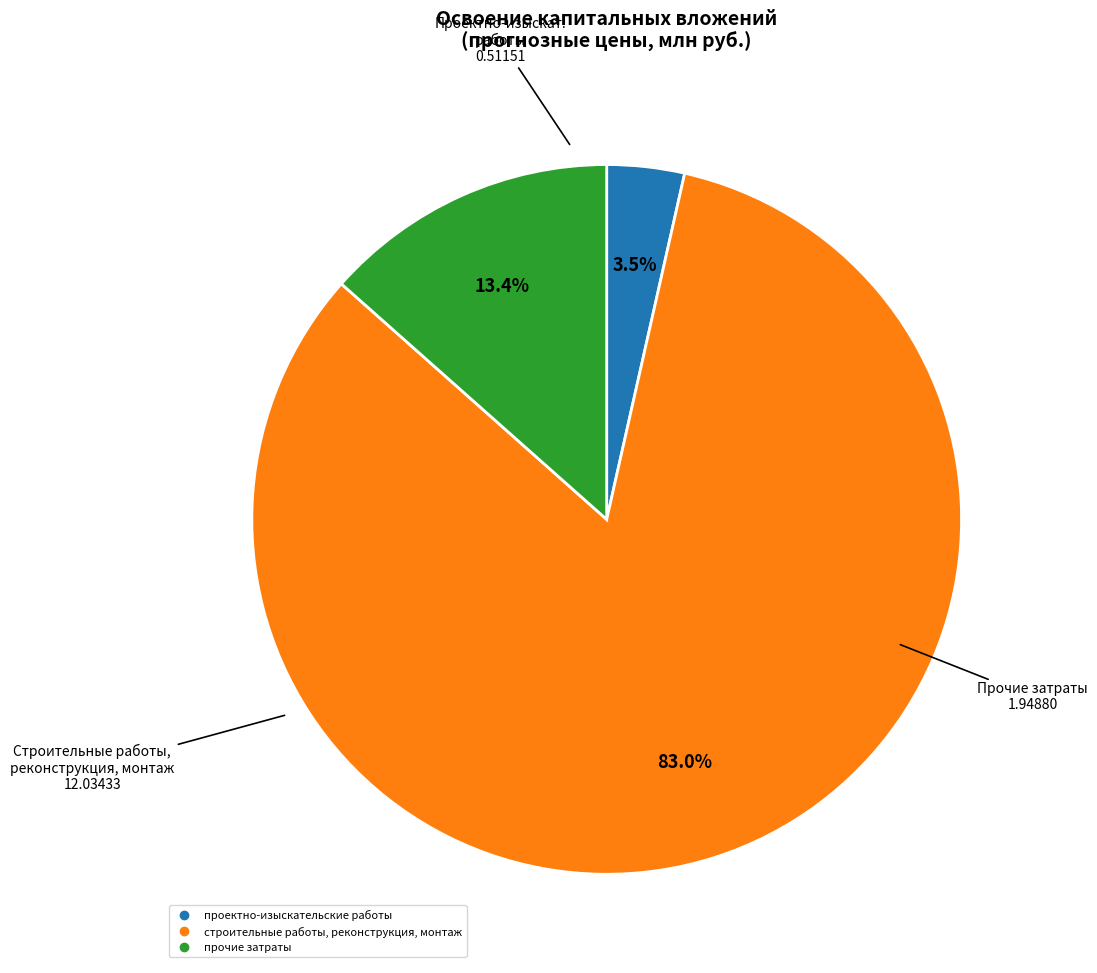

Is there a majority slice in this chart?

Yes